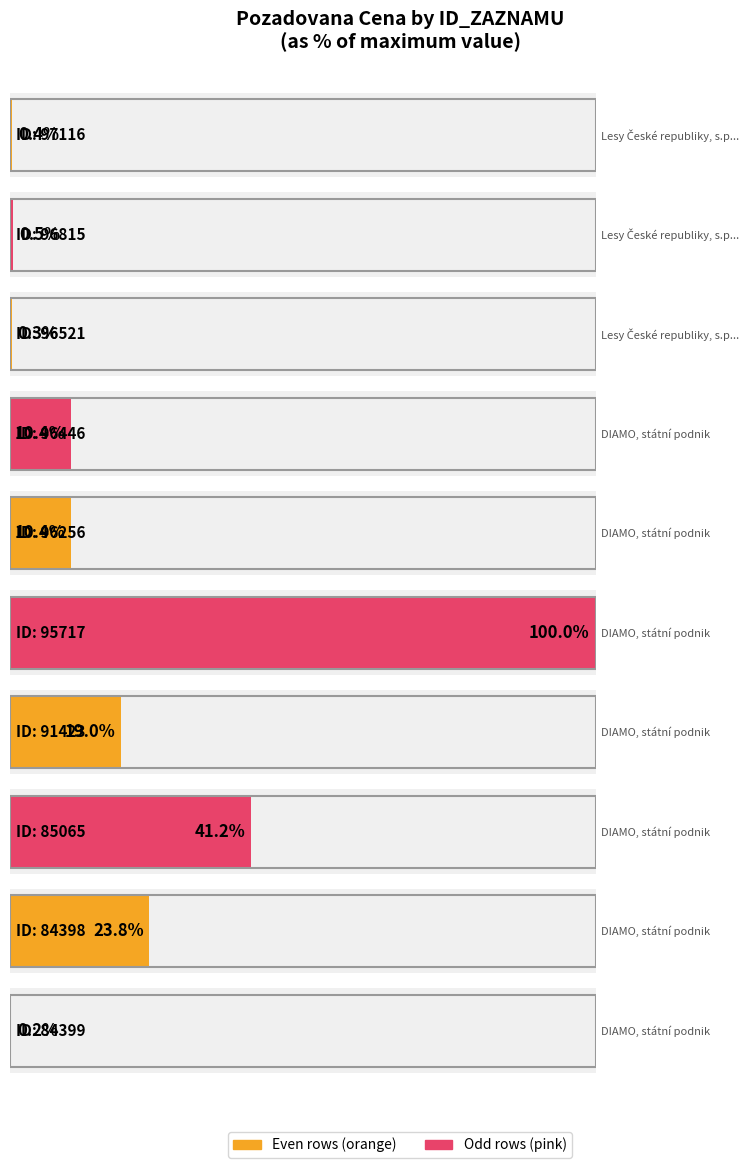

What is the maximum value shown in the chart?

5638600.0